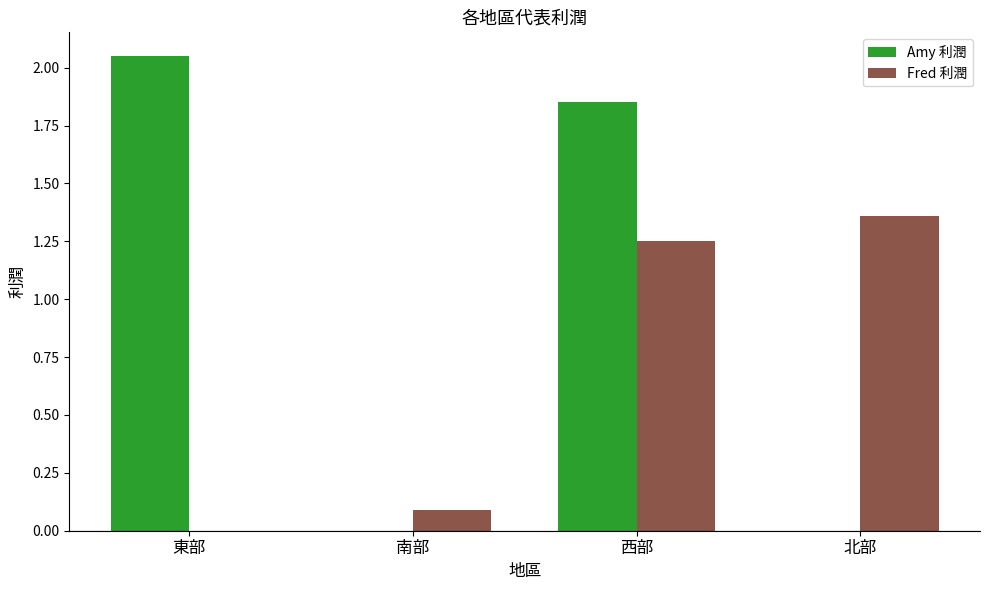

What is the sum of all Amy 利潤 values?

3.9